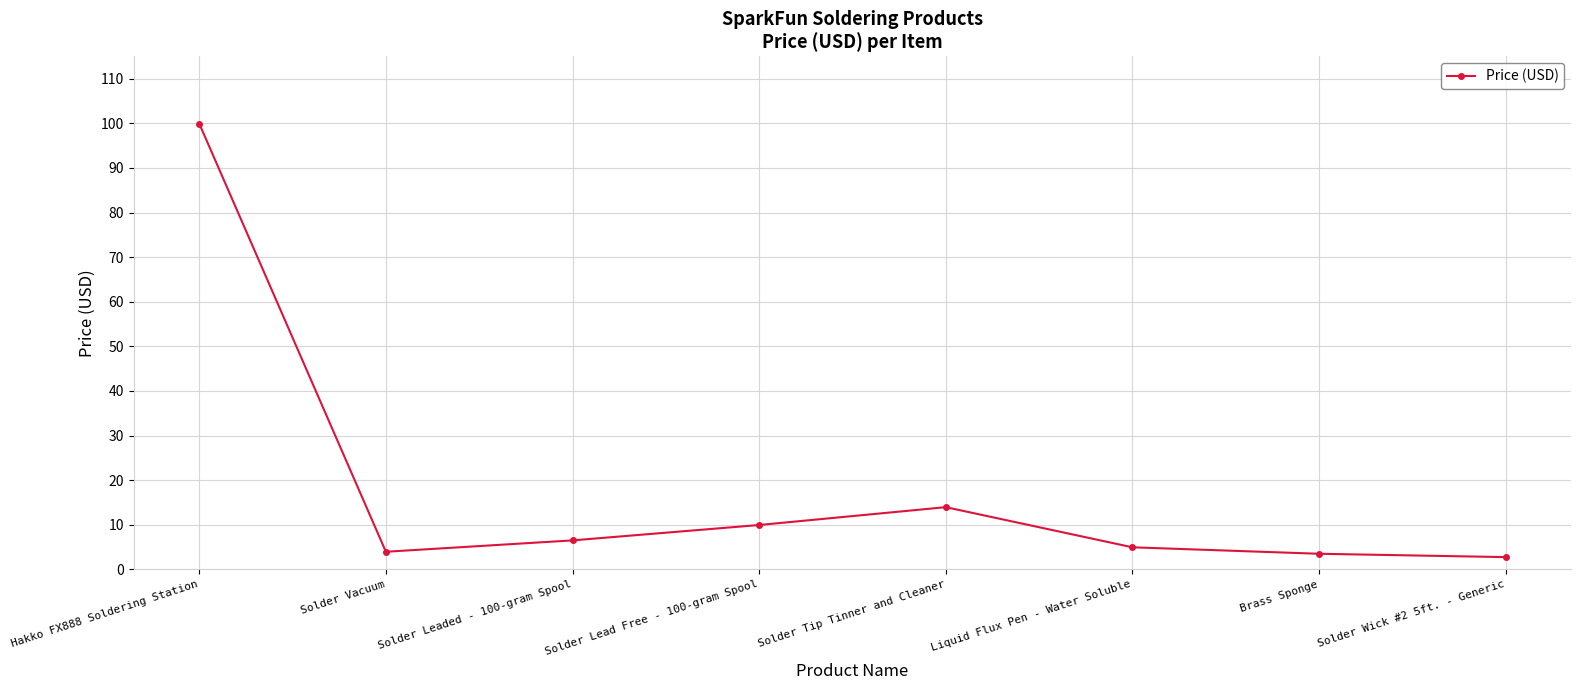

What is the change in value from Solder Lead Free - 100-gram Spool to Solder Wick #2 5ft. - Generic?

-7.2